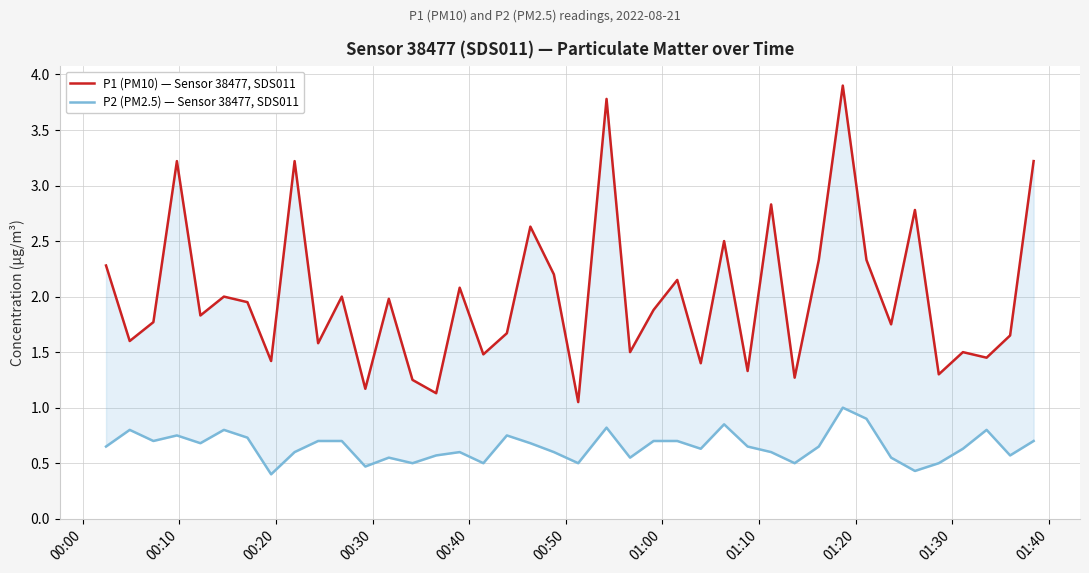

List the series in order of their peak value, lowest first.

P2 (PM2.5) — Sensor 38477, SDS011, P1 (PM10) — Sensor 38477, SDS011